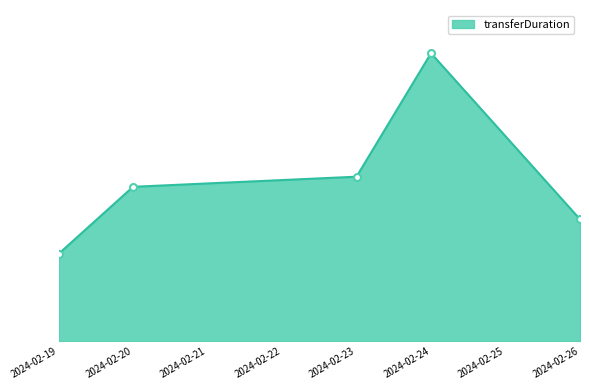

At which label is the value closest to 260?

2024-02-23